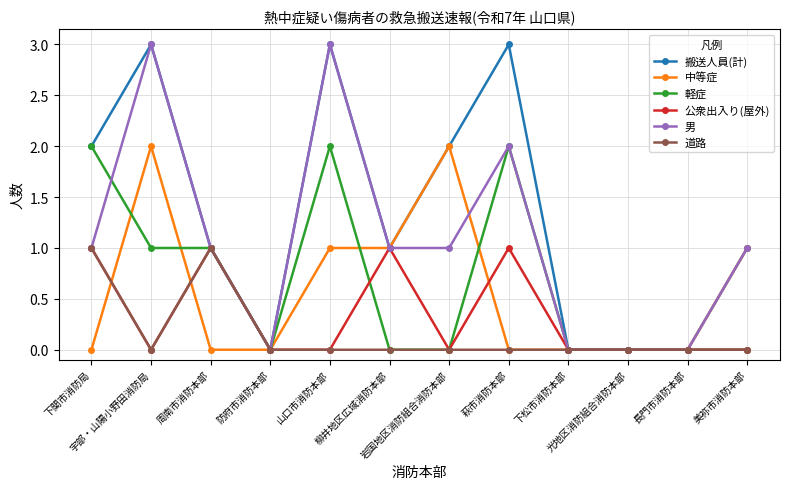

What is the greatest value displayed?

3